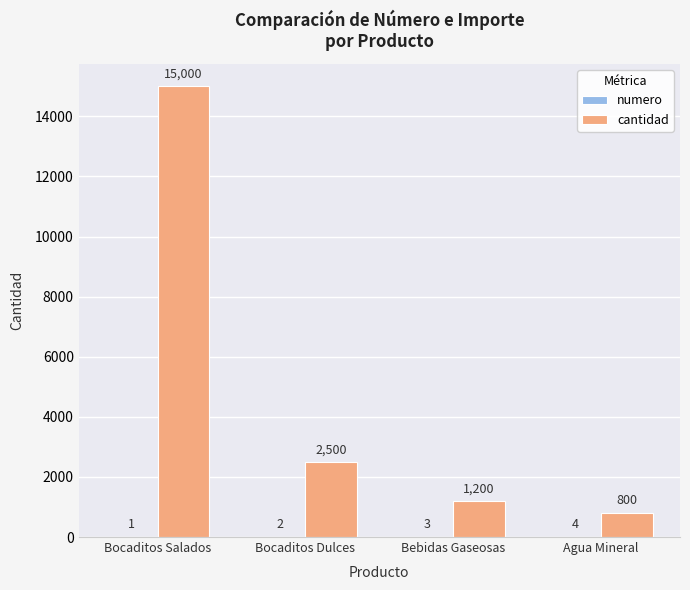

How many categories are shown in the chart?

4